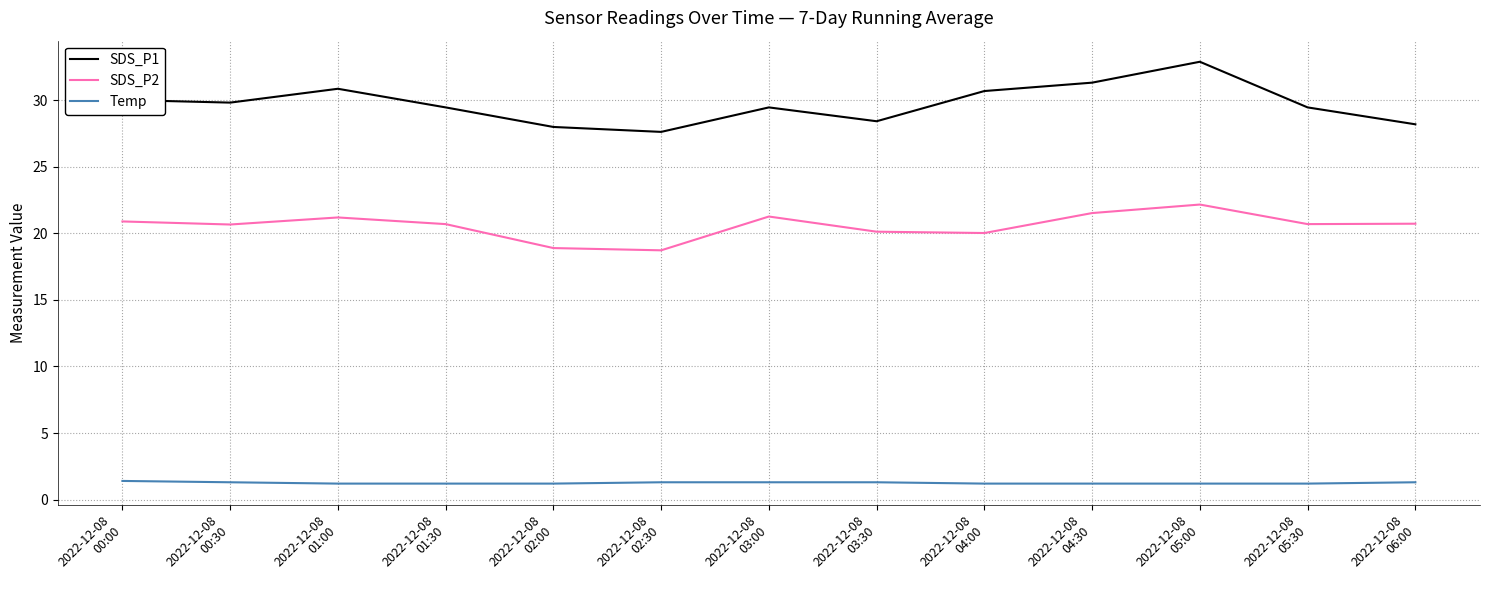

Read the SDS_P1 value at 2022-12-08
00:00.

30.0